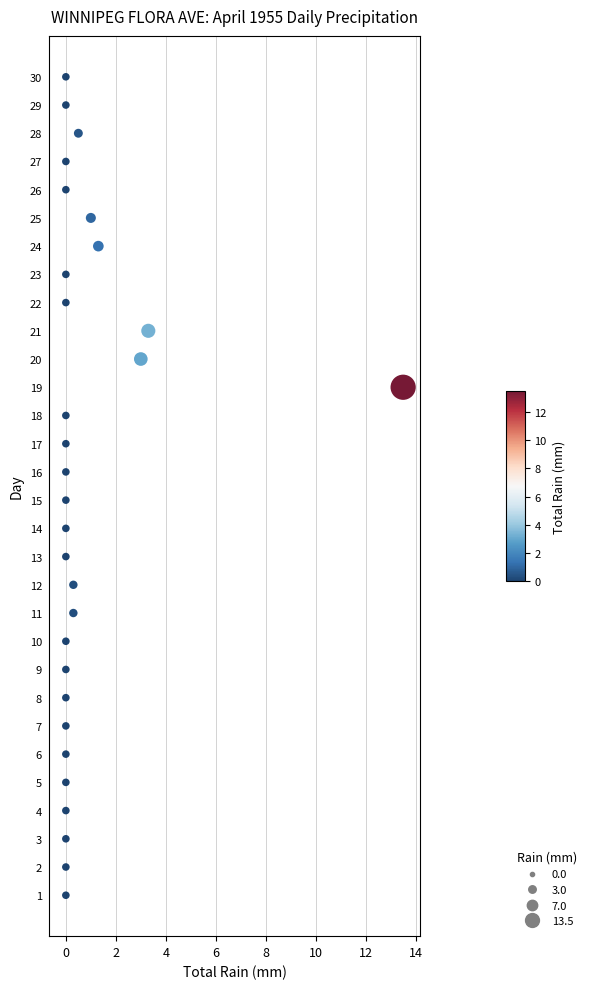

What is the range of Y values (max minus min)?

29